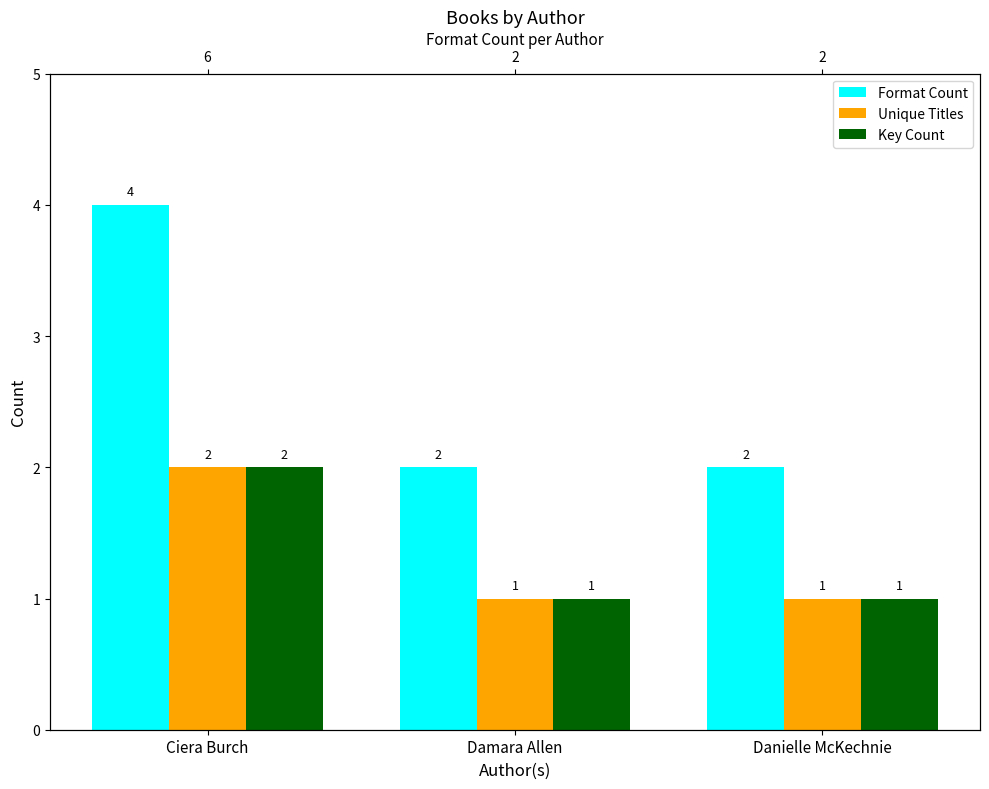

How many distinct data groups are displayed?

3